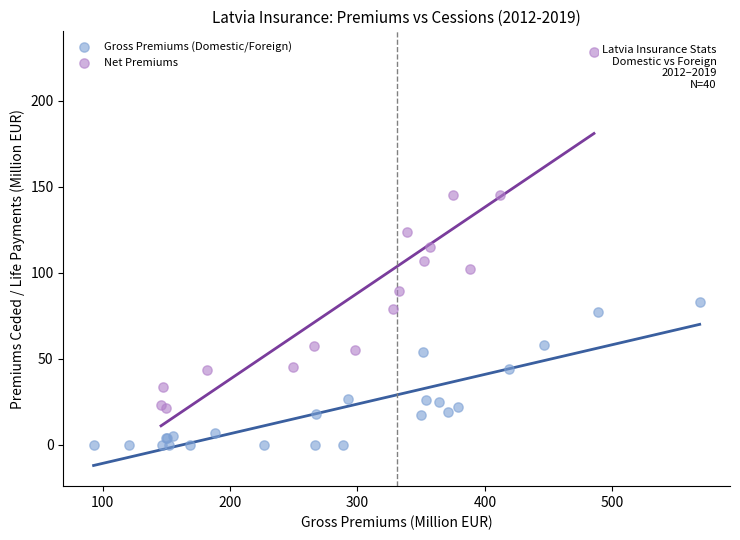

Which series has the largest Y range (max minus min)?

Net Premiums